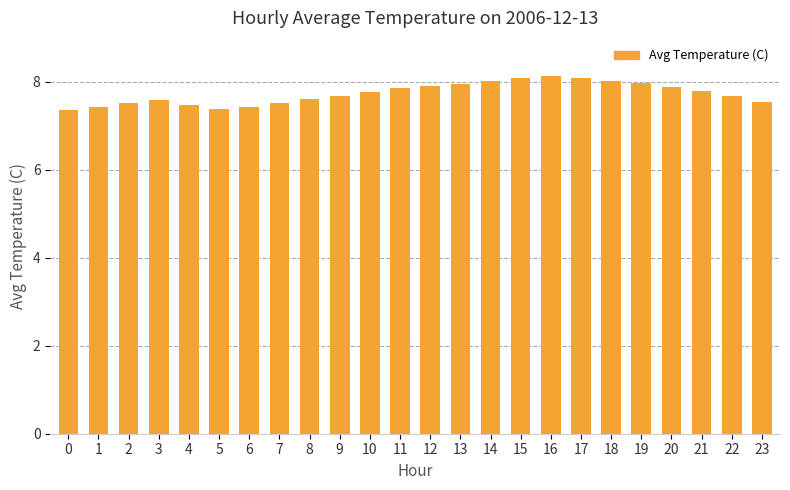

How many series are shown in this chart?

1